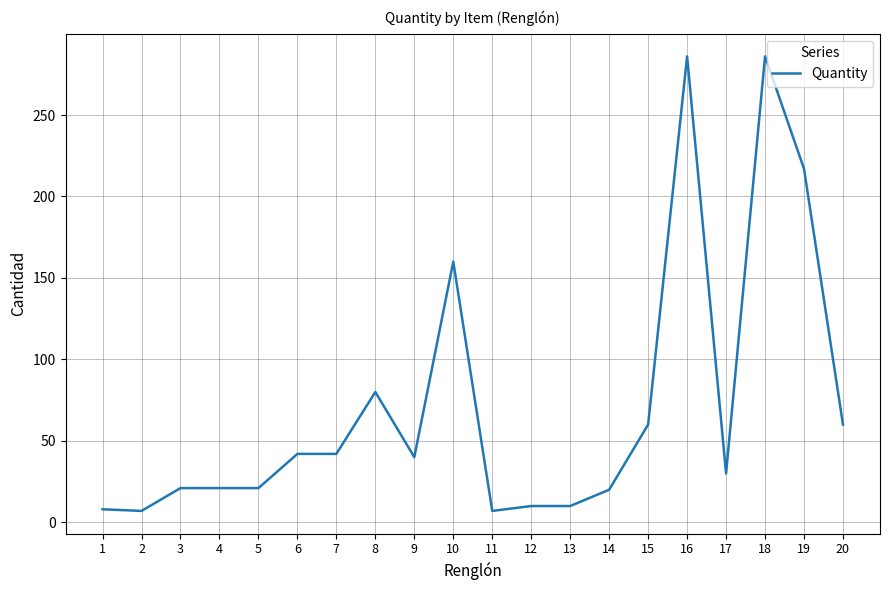

What is the ratio of the value at 7 to the value at 5?

2.0